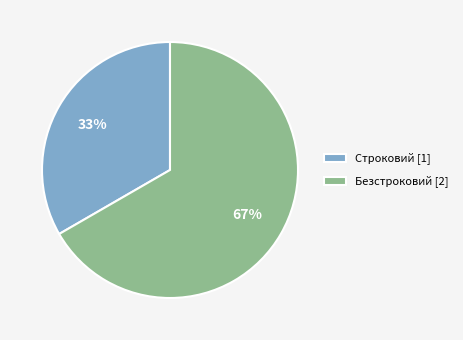

What percentage is the Строковий slice, to the nearest percent?

33%